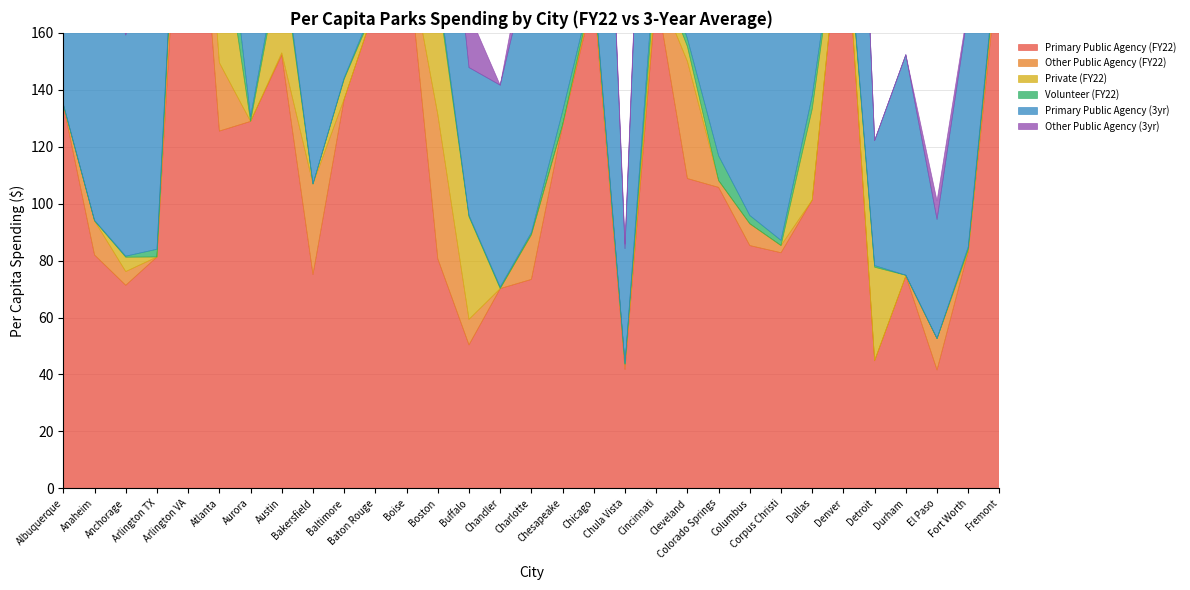

What are all the series names shown in the legend?

Primary Public Agency (FY22), Other Public Agency (FY22), Private (FY22), Volunteer (FY22), Primary Public Agency (3yr), Other Public Agency (3yr)